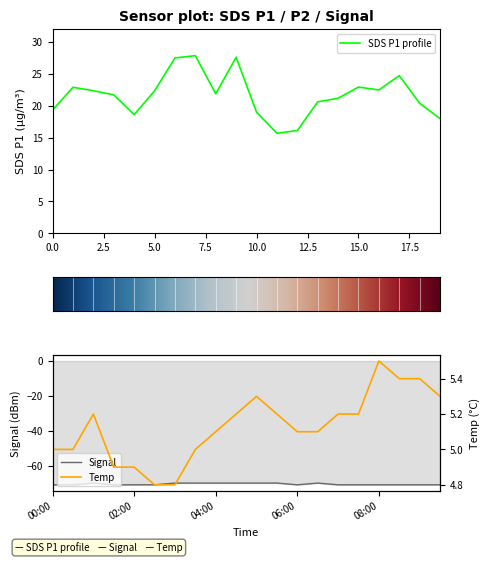

True or false: SDS_P1 has more than 2 points higher than both neighbors.

True